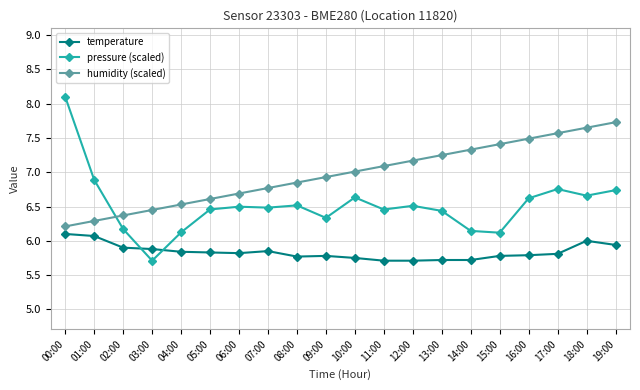

The temperature series shows 5.9 at 03:00. True or false?

True